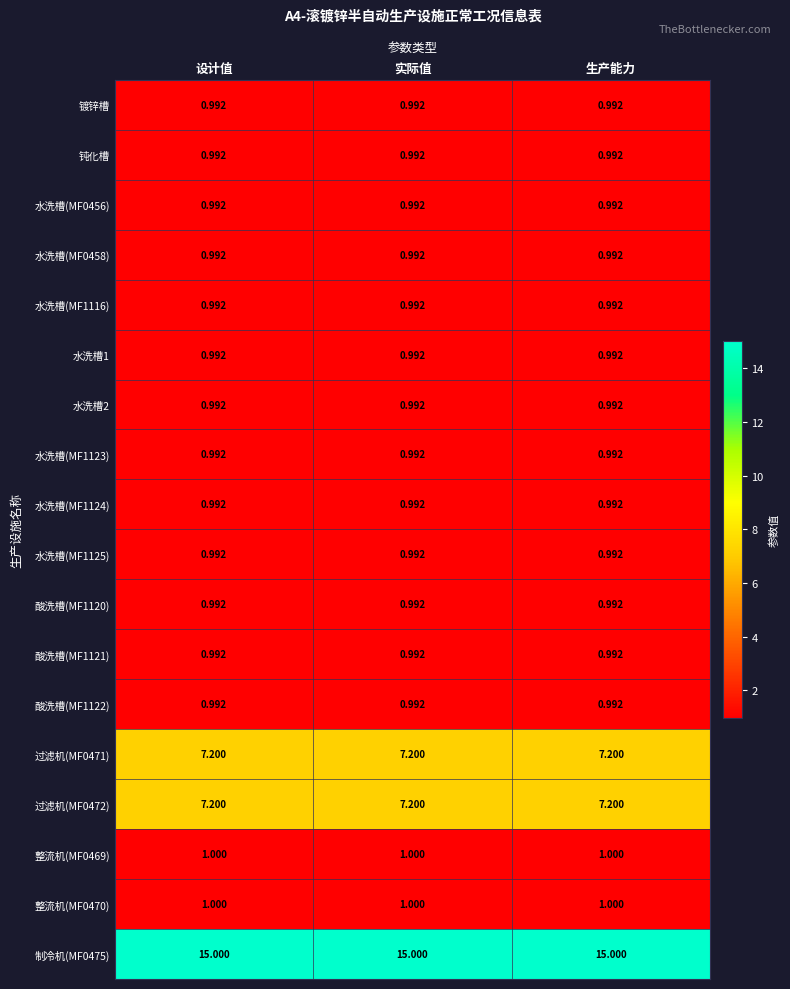

Is the value of 整流机(MF0470) at 实际值 greater than the value of 水洗槽(MF1123) at 生产能力?

Yes